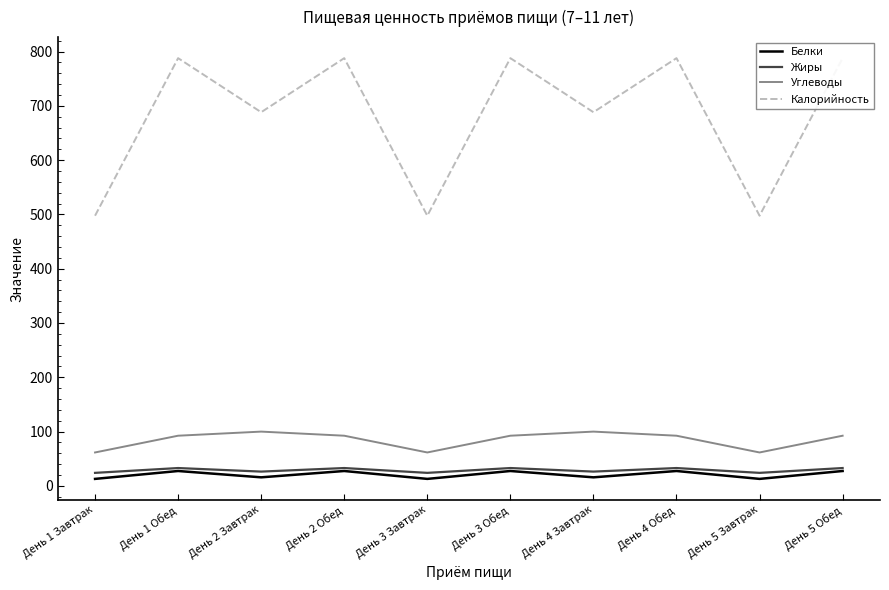

What is the average value of the Жиры series?

28.7